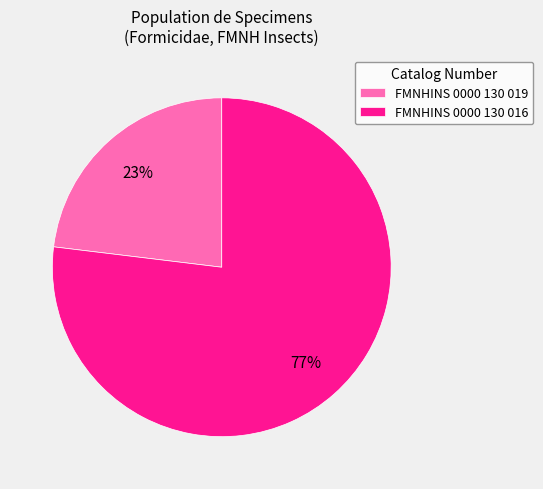

To the nearest percent, what percentage of the pie is FMNHINS 0000 130 016?

77%